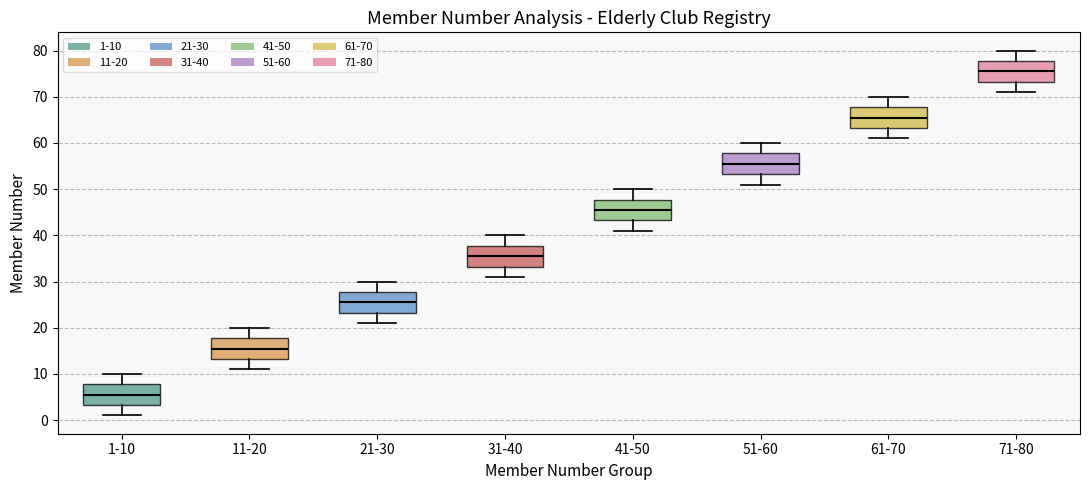

Reading left to right, transcribe this box plot: for each box, give where its median line is, the range the box spans, and where its two whiskers end, as read against the y-axis. The values are not printed on the chart, so give them approximately, as read against the axis.

1-10: median 6, box 3 to 8, whiskers 1 to 10
11-20: median 16, box 13 to 18, whiskers 11 to 20
21-30: median 26, box 23 to 28, whiskers 21 to 30
31-40: median 36, box 33 to 38, whiskers 31 to 40
41-50: median 46, box 43 to 48, whiskers 41 to 50
51-60: median 56, box 53 to 58, whiskers 51 to 60
61-70: median 66, box 63 to 68, whiskers 61 to 70
71-80: median 76, box 73 to 78, whiskers 71 to 80